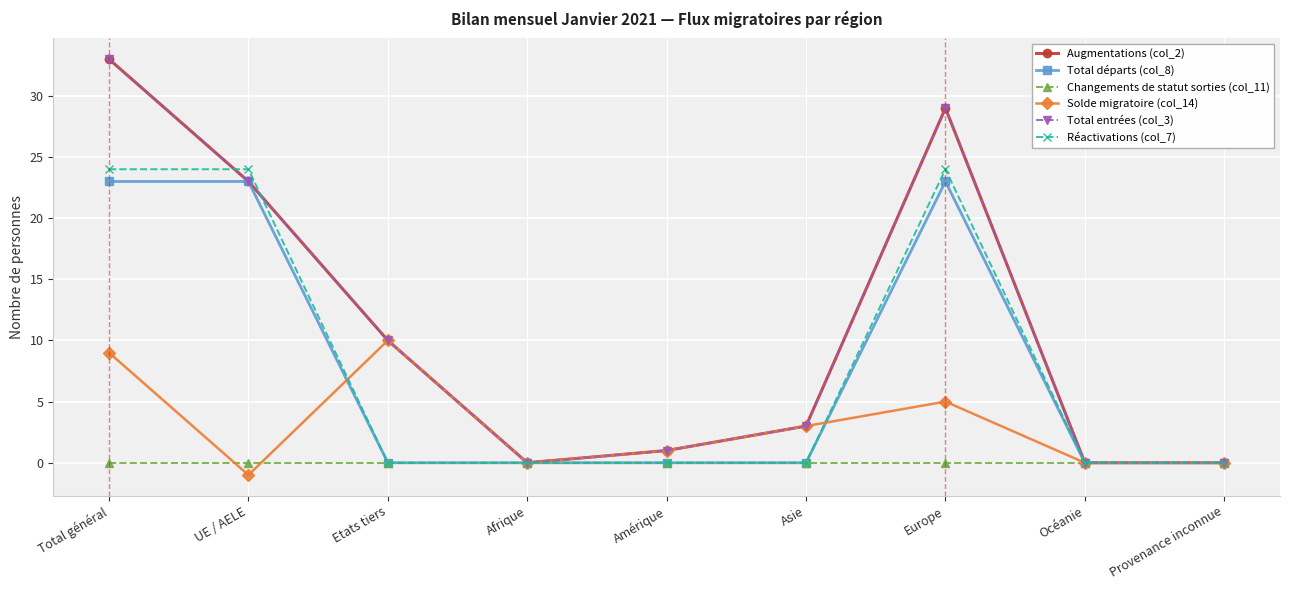

Is this an area chart (filled region under the line)?

No